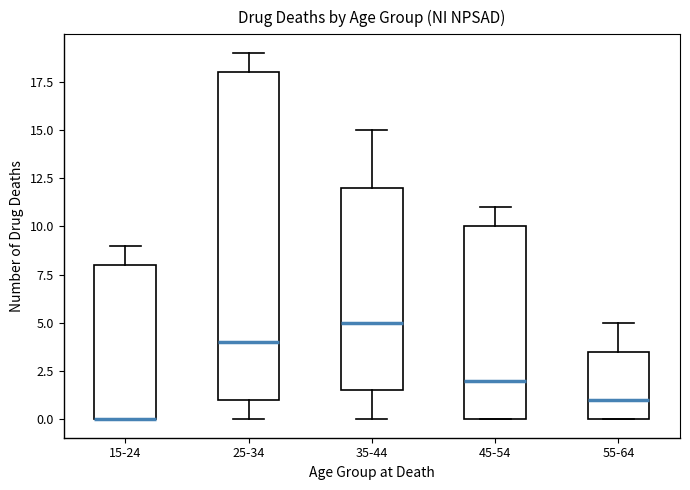

Reading left to right, transcribe this box plot: for each box, give where its median line is, the range the box spans, and where its two whiskers end, as read against the y-axis. The values are not printed on the chart, so give them approximately, as read against the axis.

15-24: median 0.0 (drawn on the box's lower edge), box 0.0 to 8.0, whiskers 0.0 to 9.0
25-34: median 4.0, box 1.0 to 18.0, whiskers 0.0 to 19.0
35-44: median 5.0, box 1.5 to 12.0, whiskers 0.0 to 15.0
45-54: median 2.0, box 0.0 to 10.0, whiskers 0.0 to 11.0
55-64: median 1.0, box 0.0 to 3.5, whiskers 0.0 to 5.0